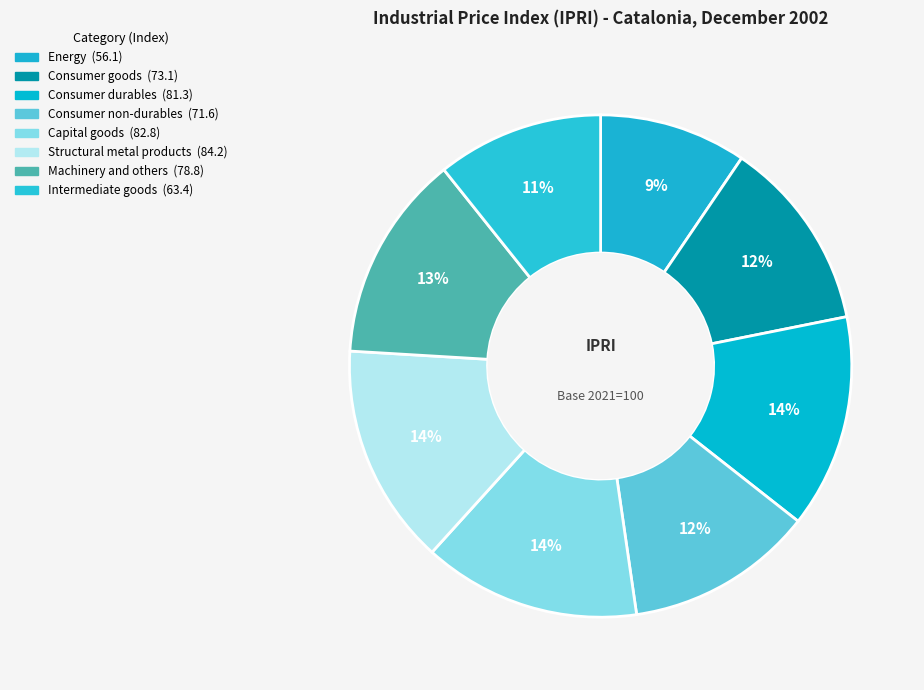

Count the number of slices in the pie.

8